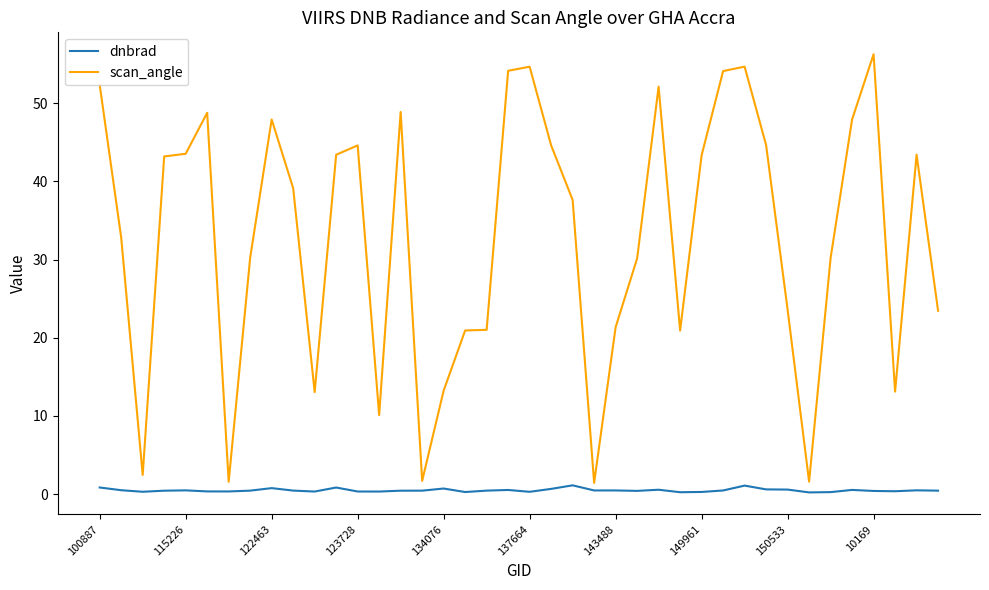

What is the average value of the dnbrad series?

0.5